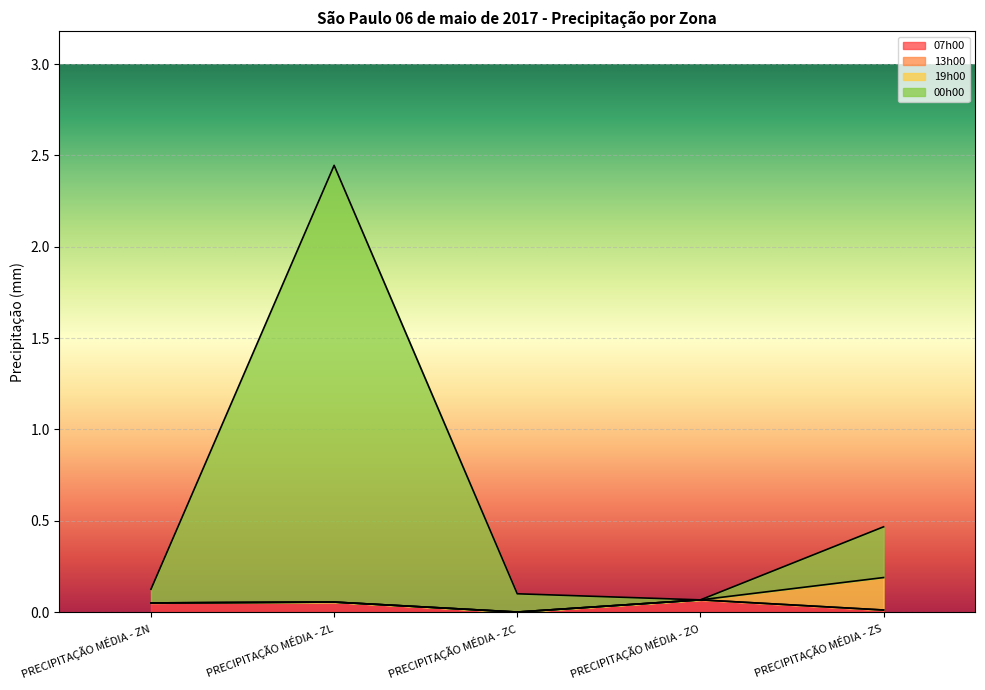

Where is 07h00 nearest to the value 0?

PRECIPITAÇÃO MÉDIA - ZC